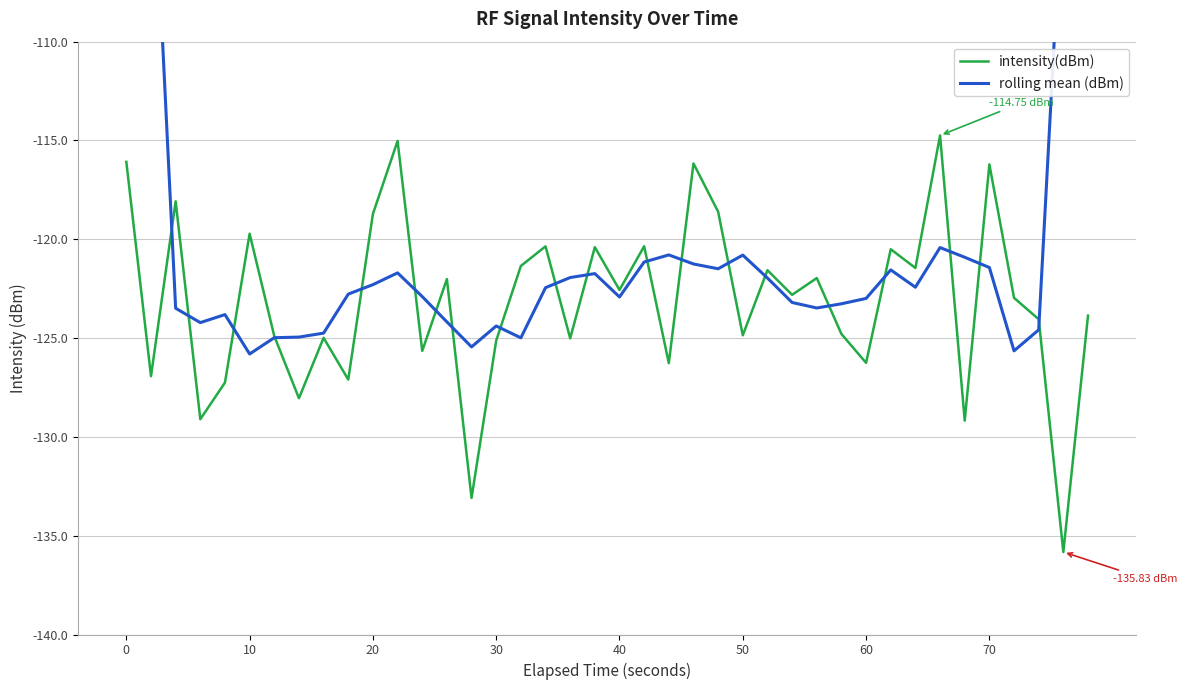

In intensity(dBm), how many points are higher than both neighbors (excluding endpoints)?

14